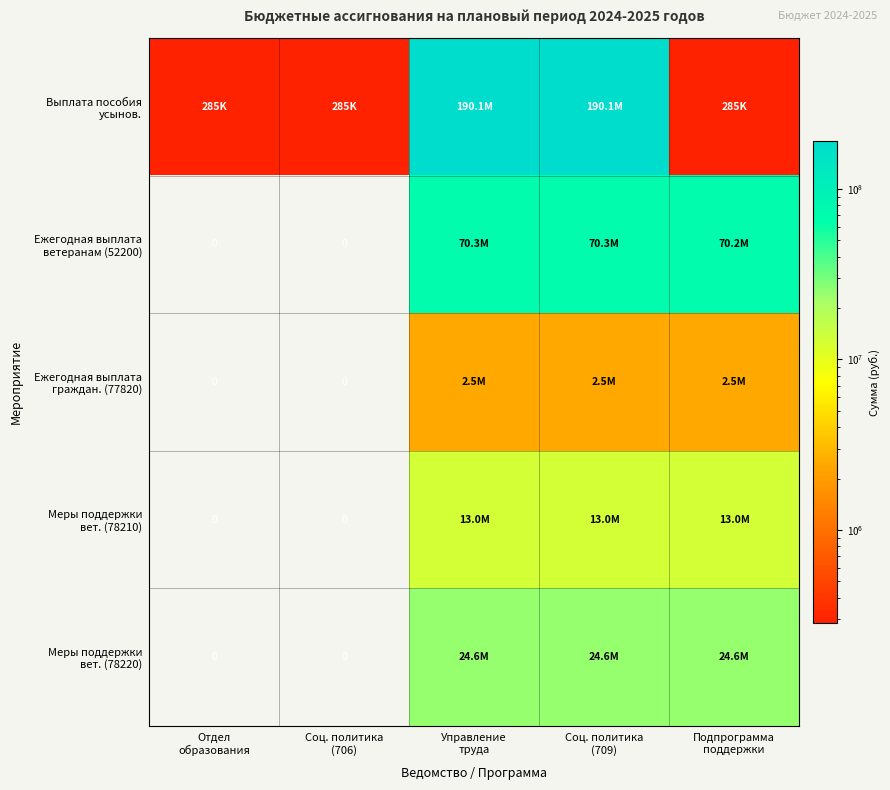

The Меры поддержки вет. (78220) series shows 12270743.5 at Соц. политика (706). True or false?

False